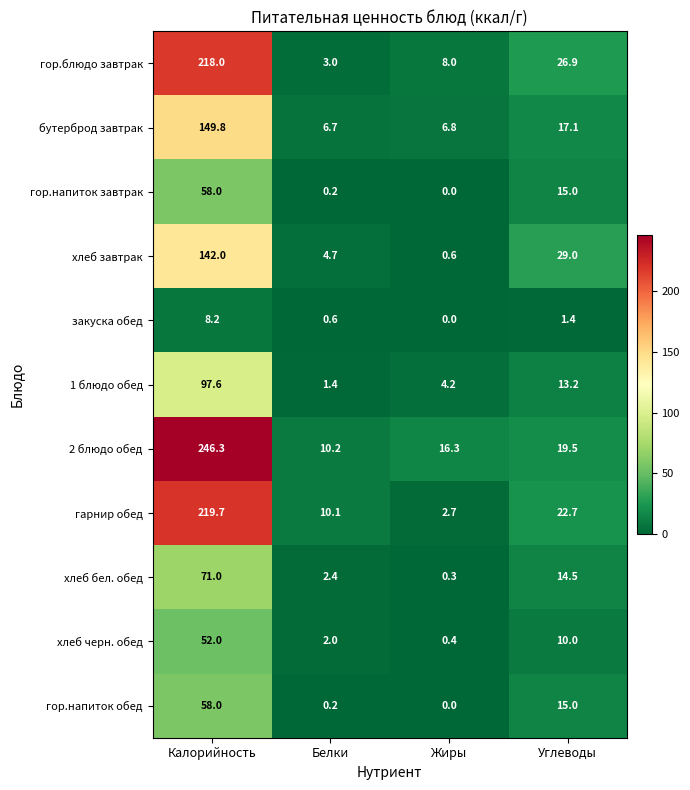

The гор.напиток завтрак series shows 0.0 at Жиры. True or false?

True